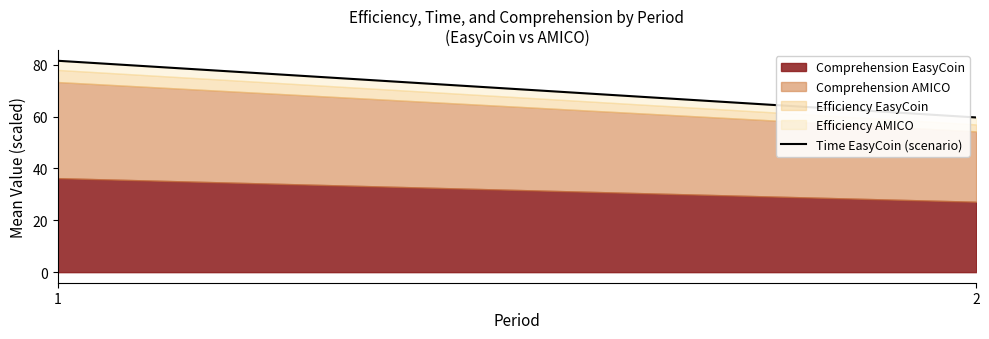

What is the average value?

70.6